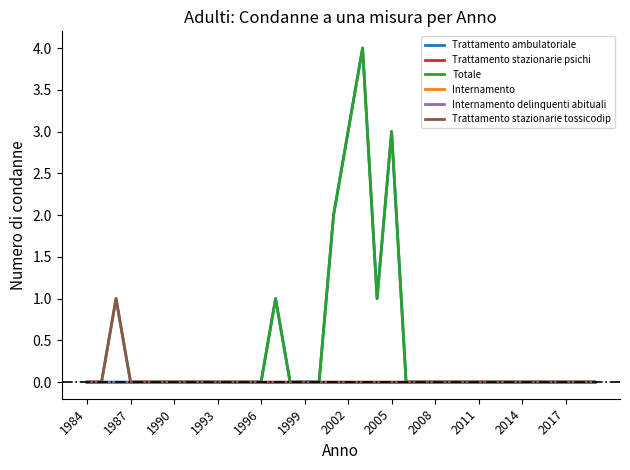

Is this an area chart (filled region under the line)?

No